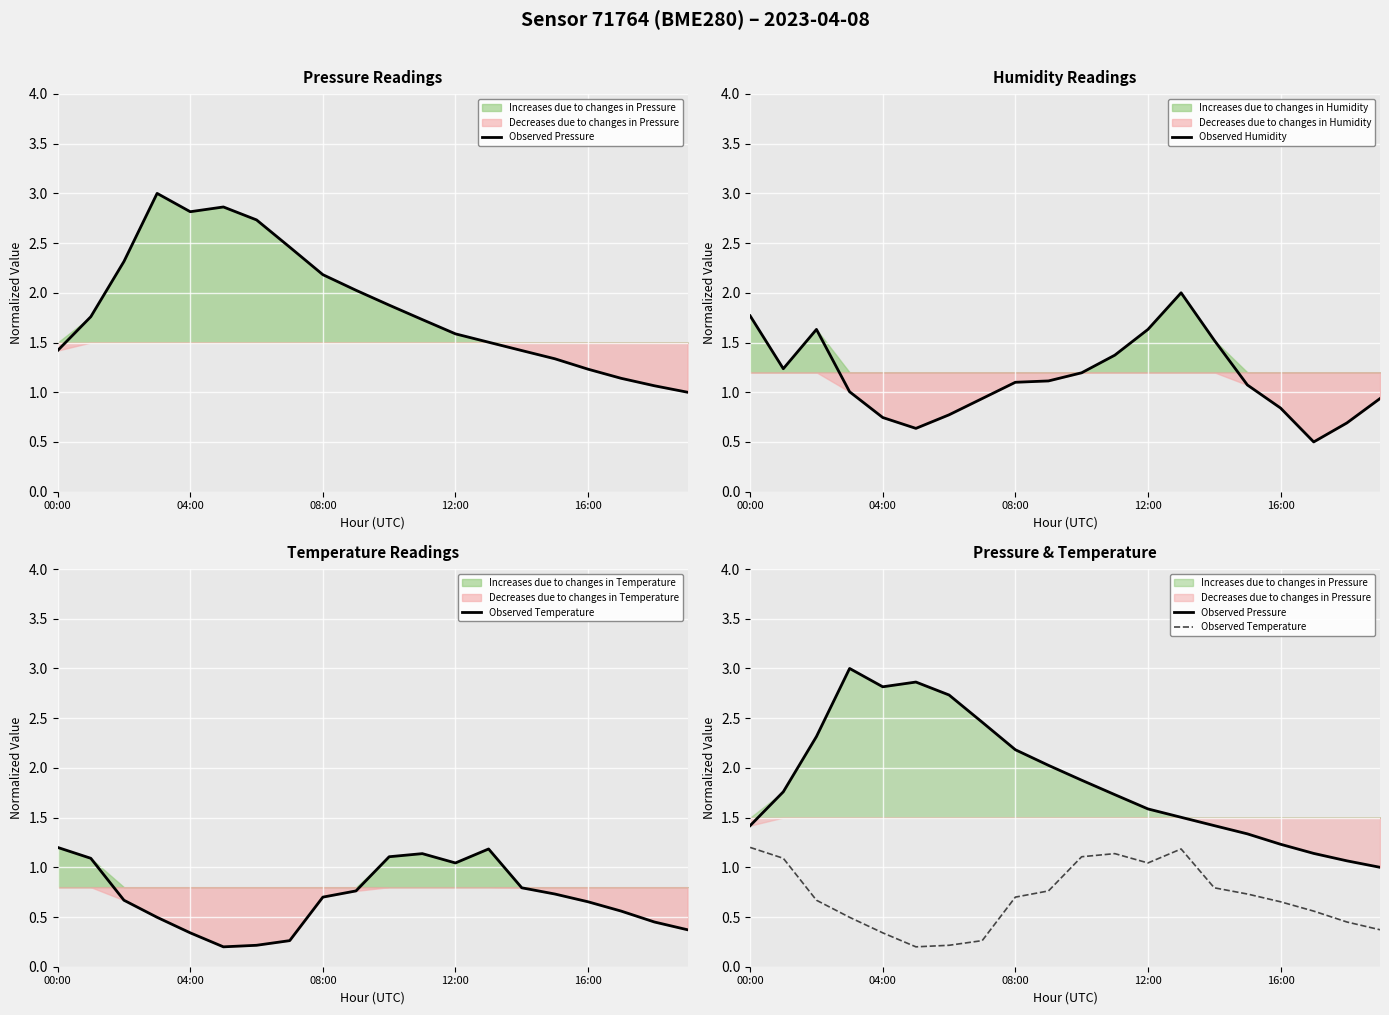

How many times do Observed Humidity and Observed Pressure cross each other?

3